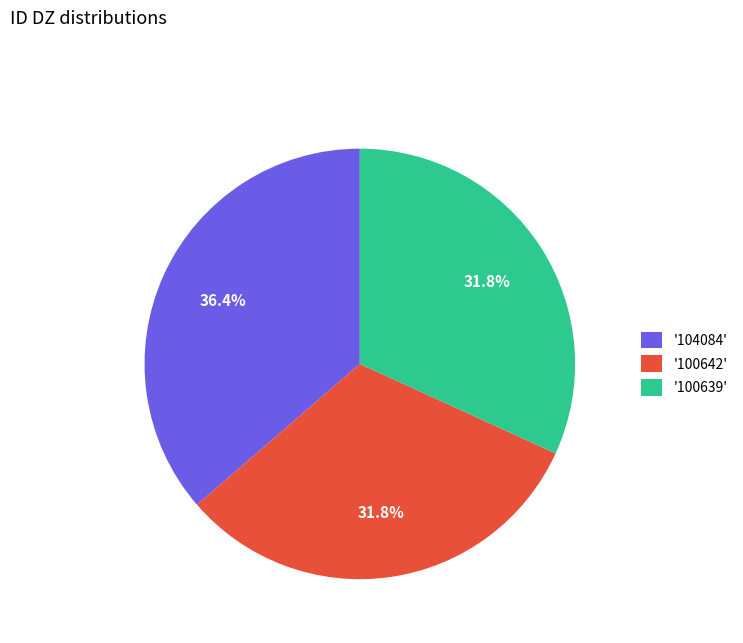

Approximately how many times larger is the value at '100642' compared to '100639'?

1.0